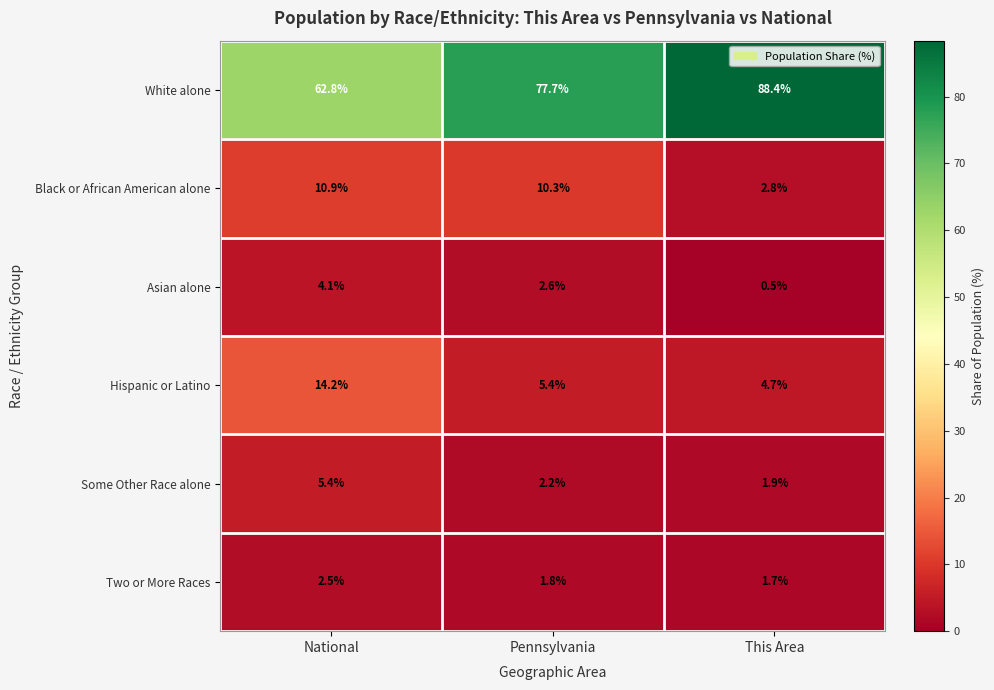

What is the difference between the Asian alone values at Pennsylvania and This Area?

2.1